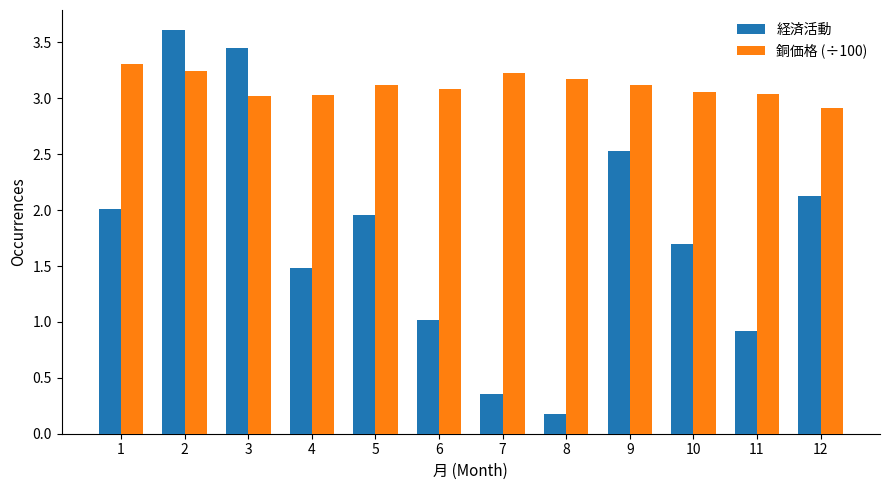

Which label corresponds to the largest value in the chart?

2